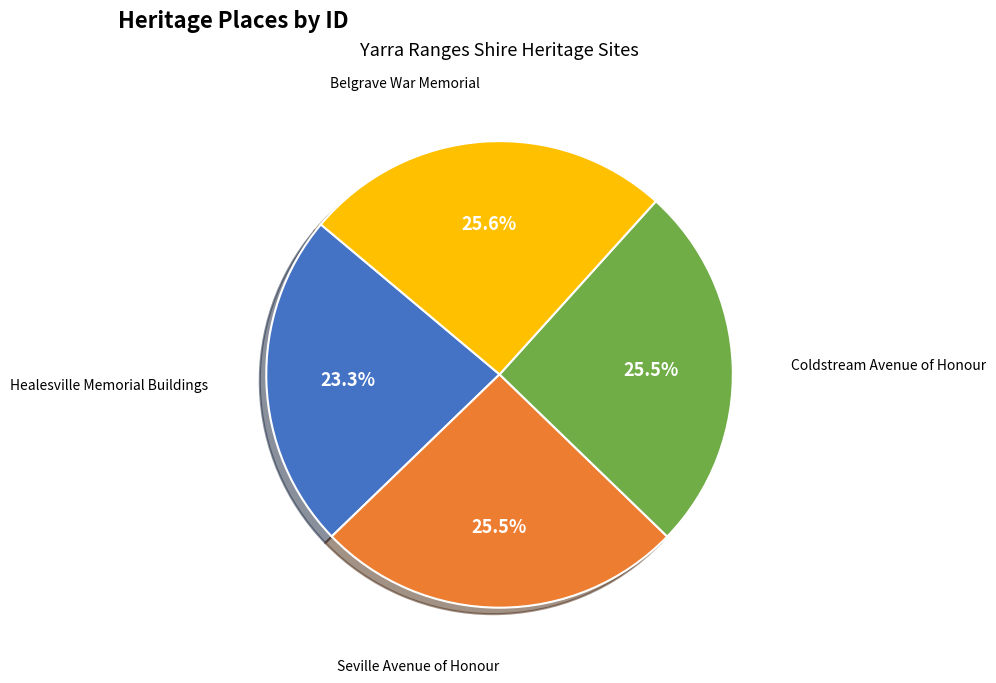

To the nearest percent, what is the difference between the Belgrave War Memorial and Healesville Memorial Buildings slice percentages?

2%